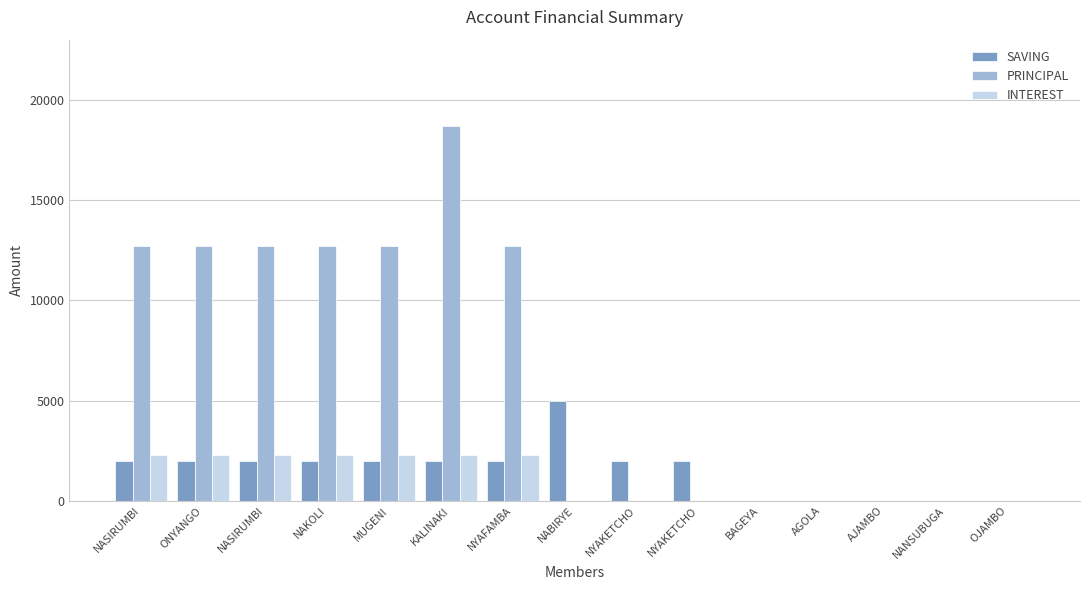

At which category is the sum across all series the highest?

KALINAKI